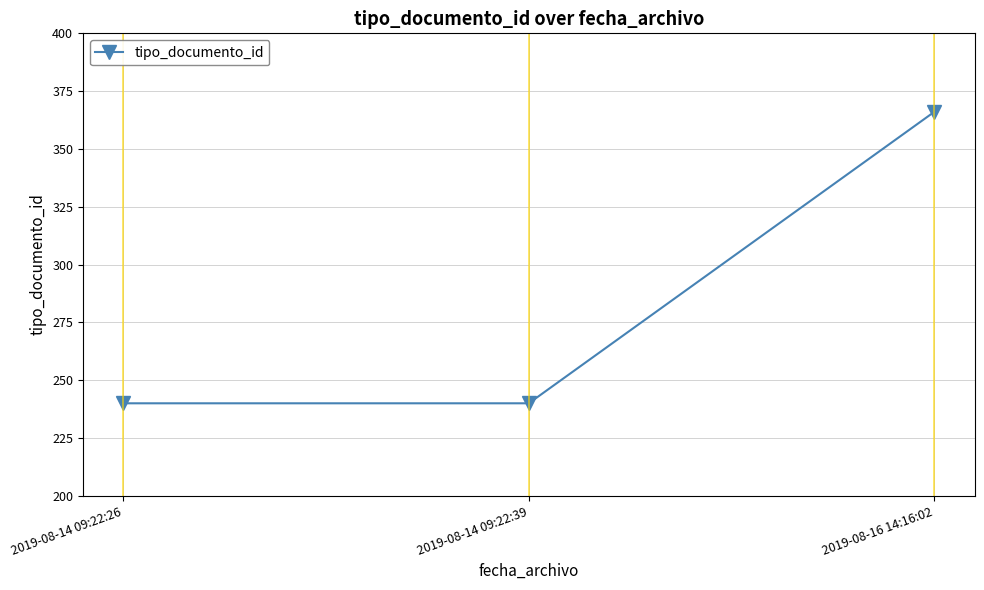

What is the smallest value displayed?

240